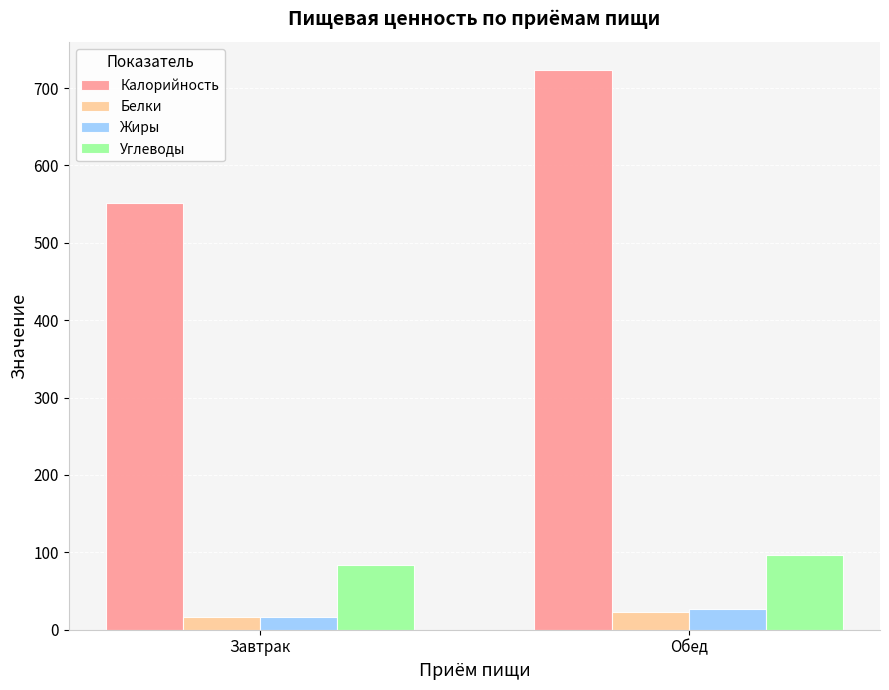

List the labels in order of Жиры value, smallest first.

Завтрак, Обед